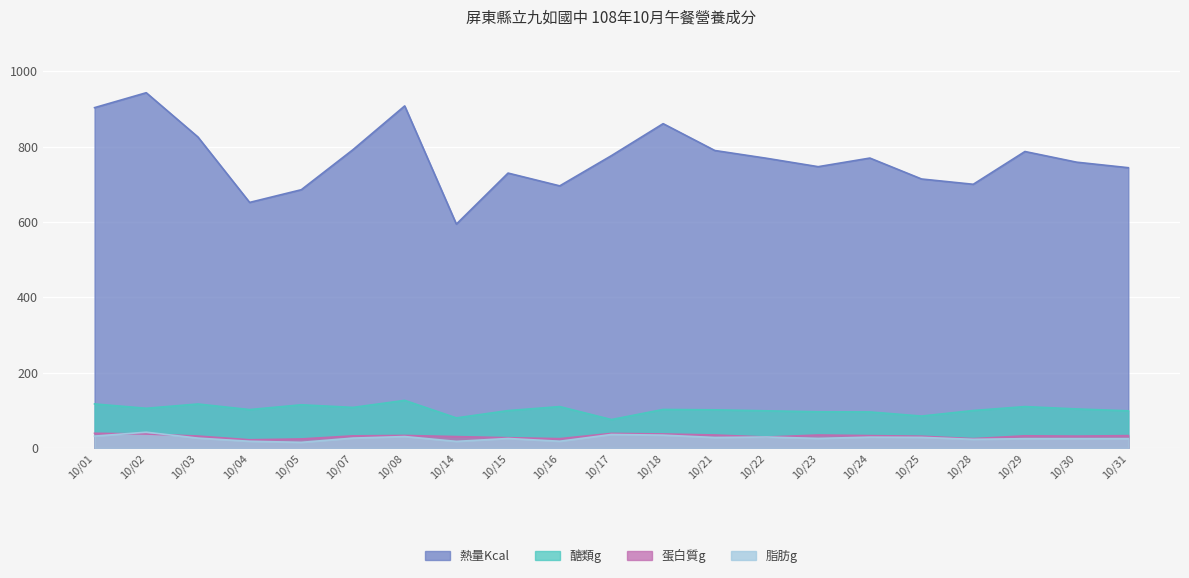

The 醣類g series shows 98.4 at 10/31. True or false?

True